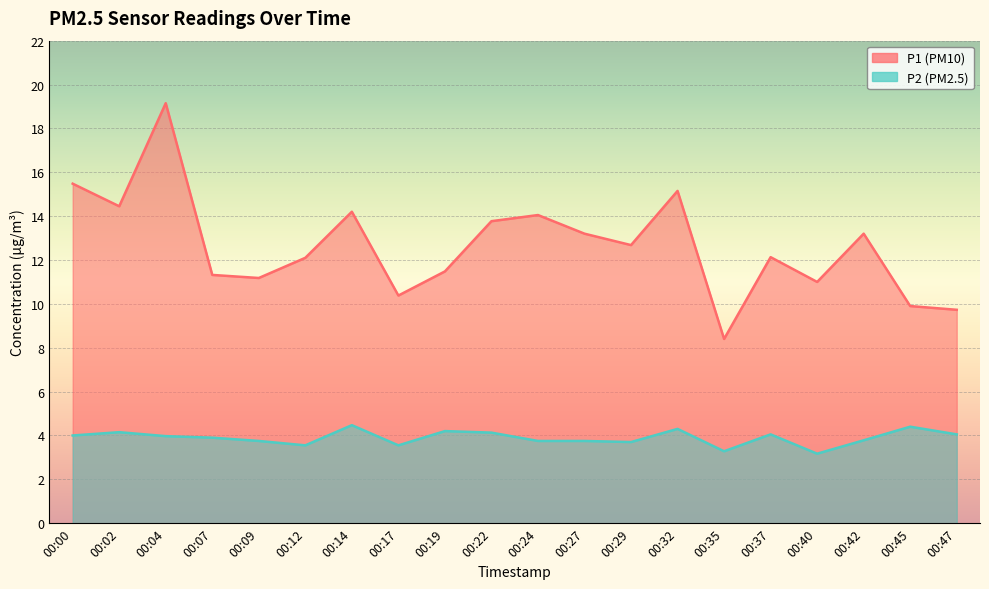

Does the chart display data point markers on the line(s)?

No